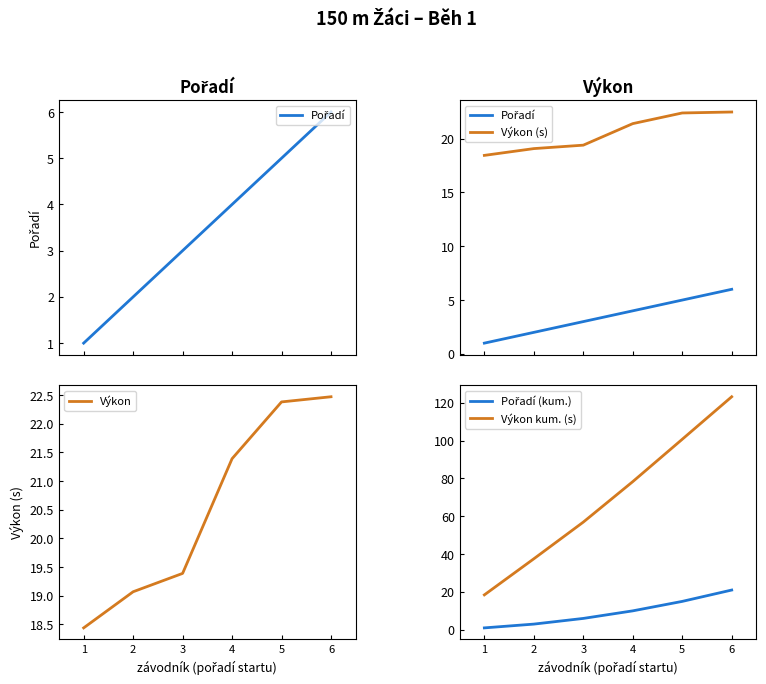

What is the difference between the Pořadí values at 1 and 4?

3.0